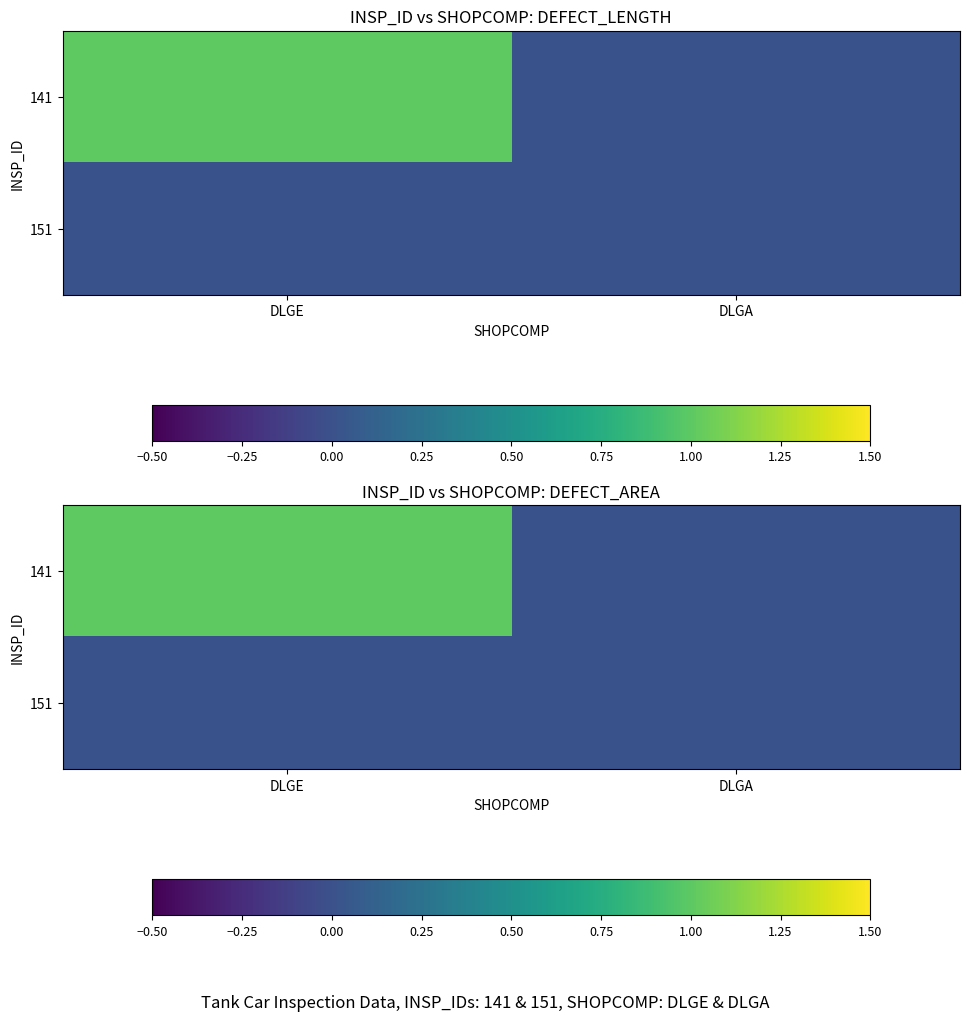

What is the highest value of the 141 series?

1